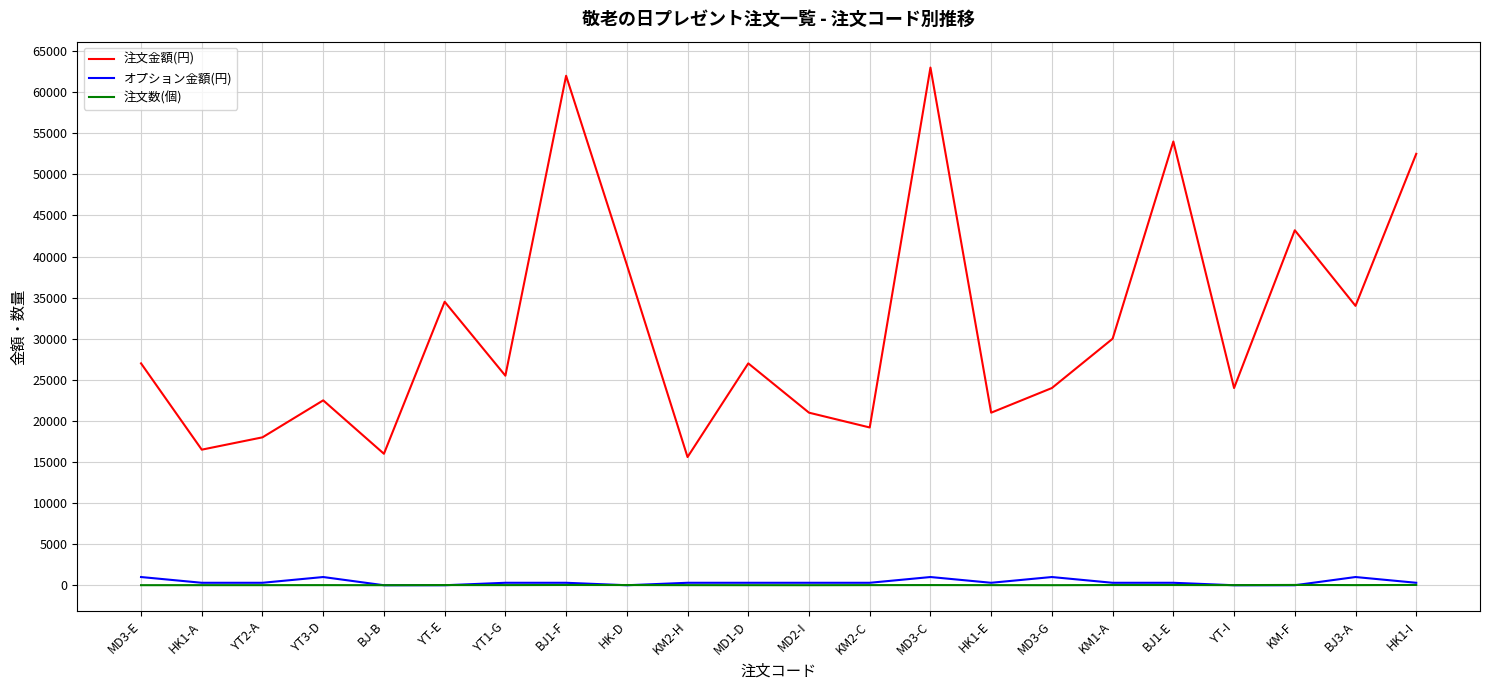

Where does the オプション金額(円) series first go above 300?

MD3-E